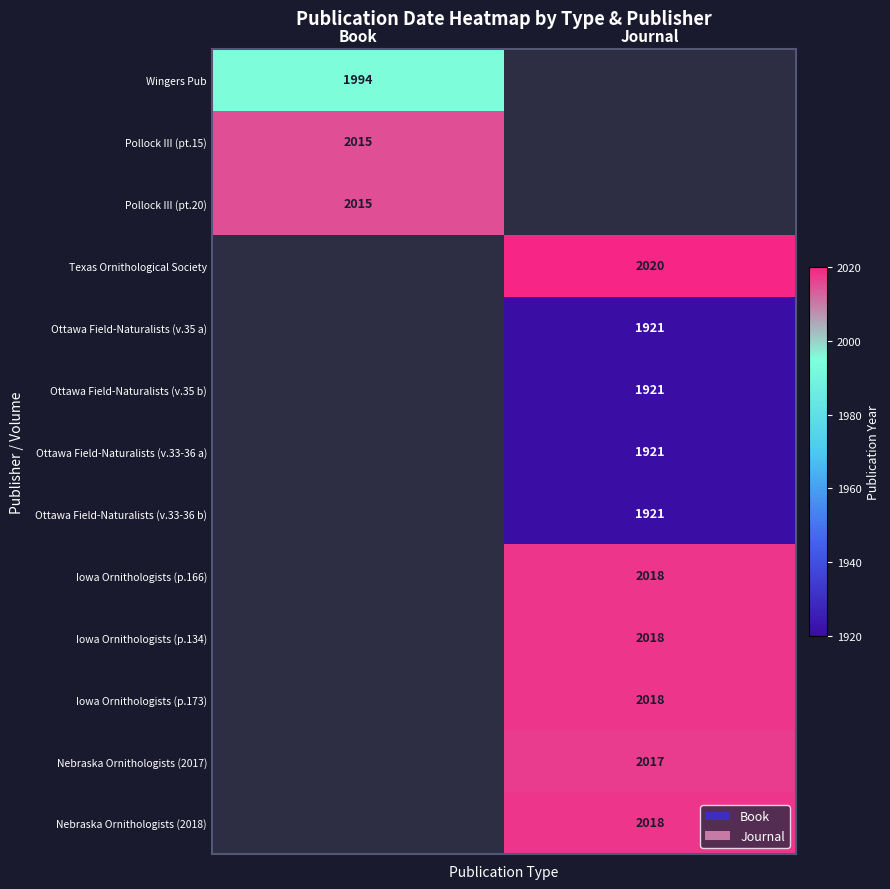

The value of Pollock III (pt.20) at Book is 2015. True or false?

True